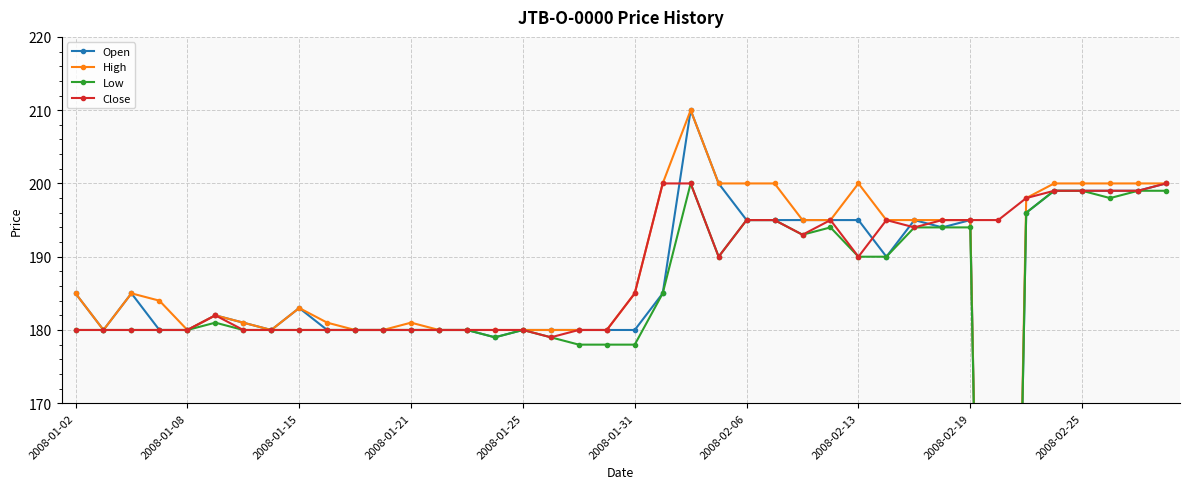

The Close series shows 251 at 2008-01-31. True or false?

False